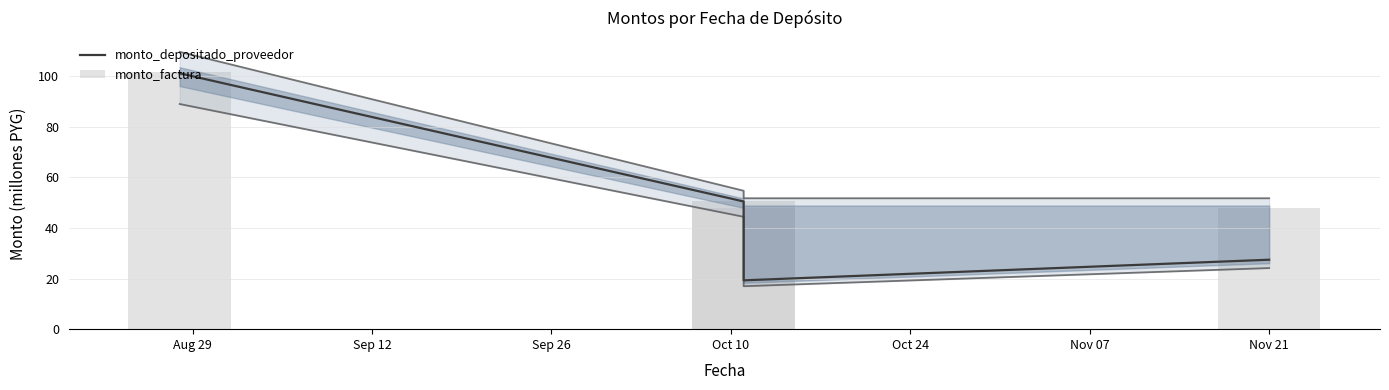

How many data points in monto_depositado_proveedor are less than 50?

2